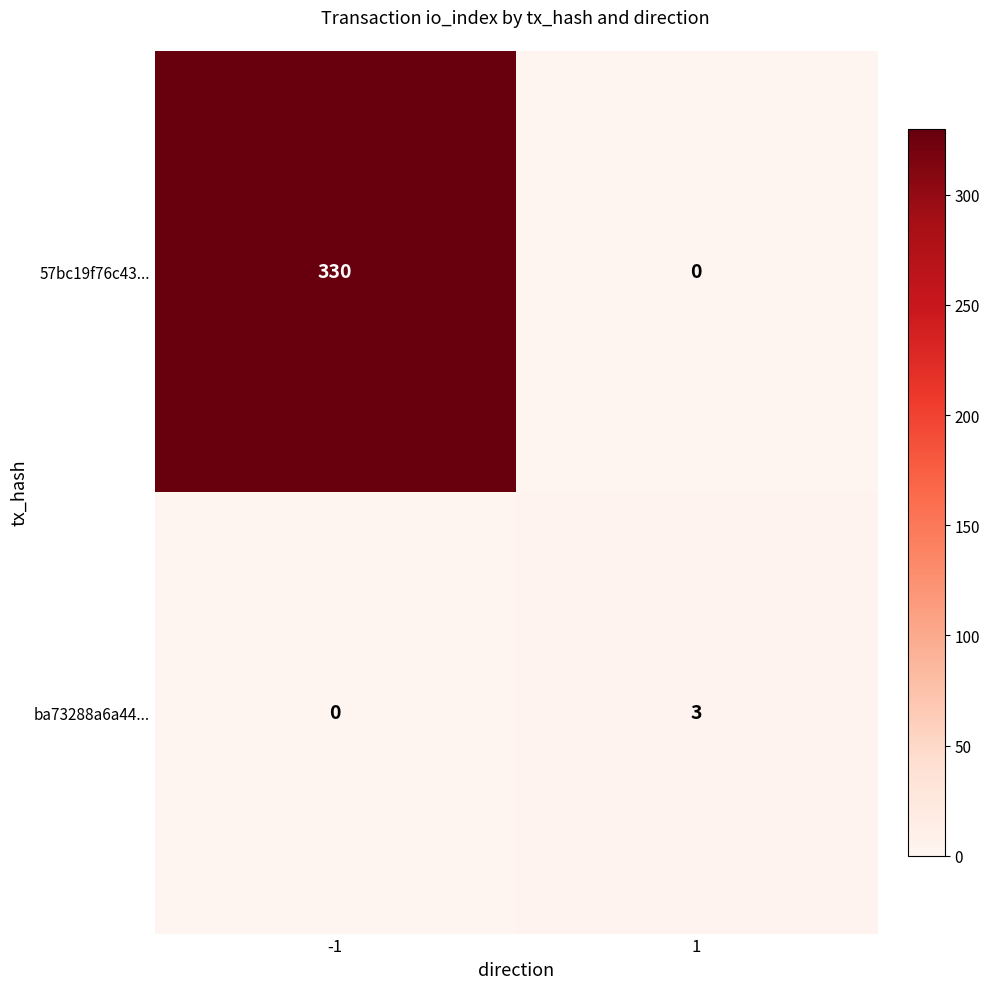

At how many categories does at least one series exceed 98?

1